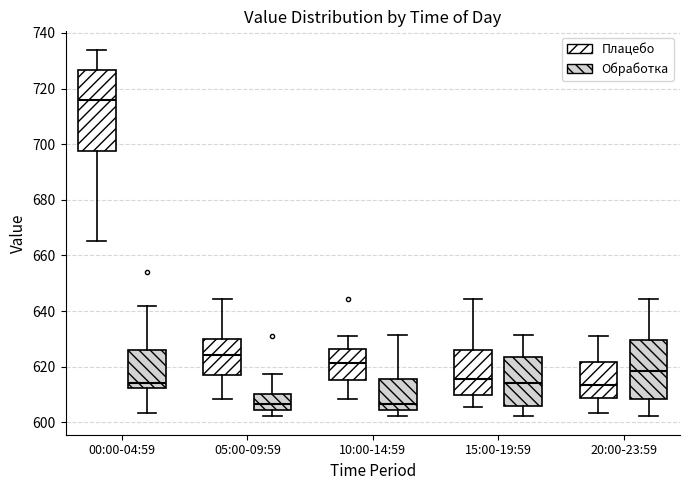

Comparing the boxes themselves (not the whiskers), which one is the tallest?

00:00-04:59 (Плацебо)